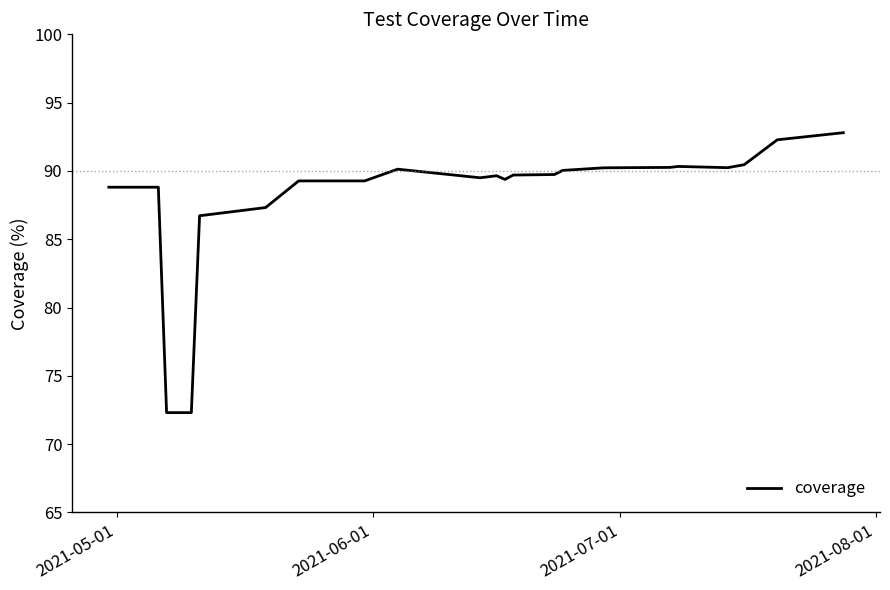

What is the smallest value displayed?

72.3